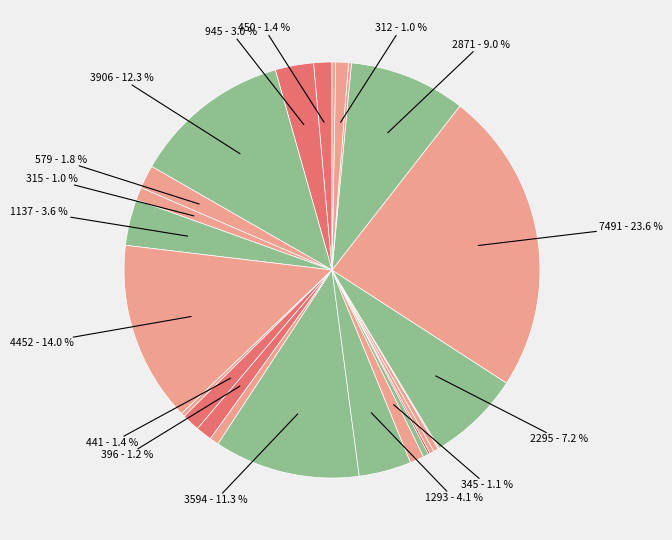

How many slices are in this pie chart?

25